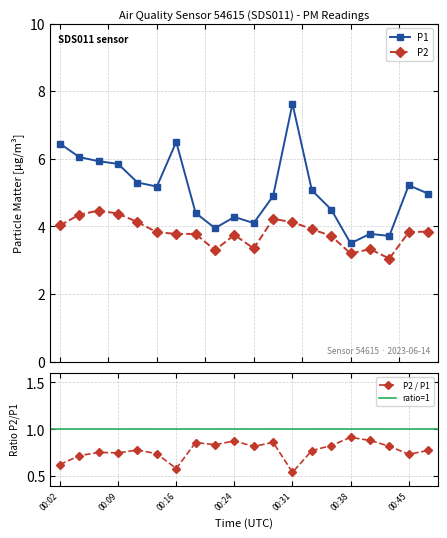

How many lines are shown in the chart?

2